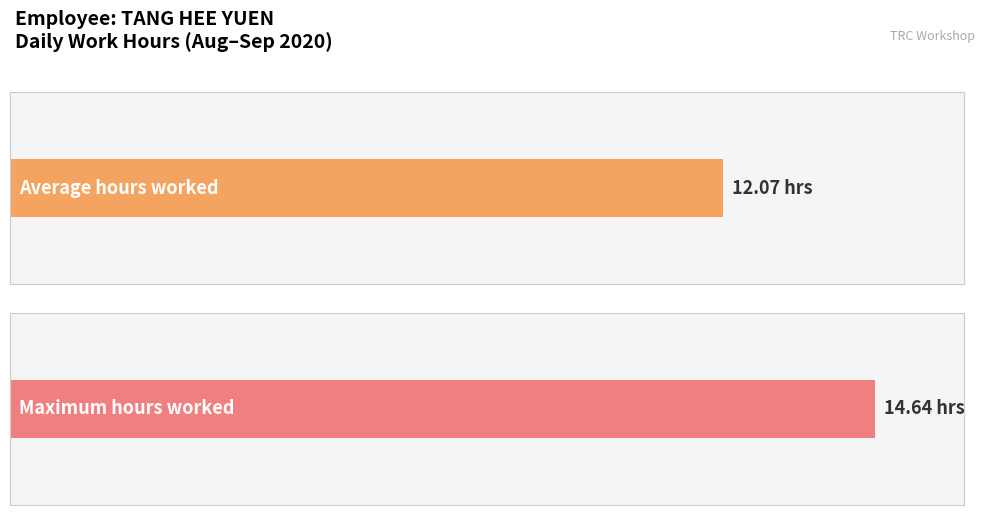

The value at 15 is 4.8. True or false?

False